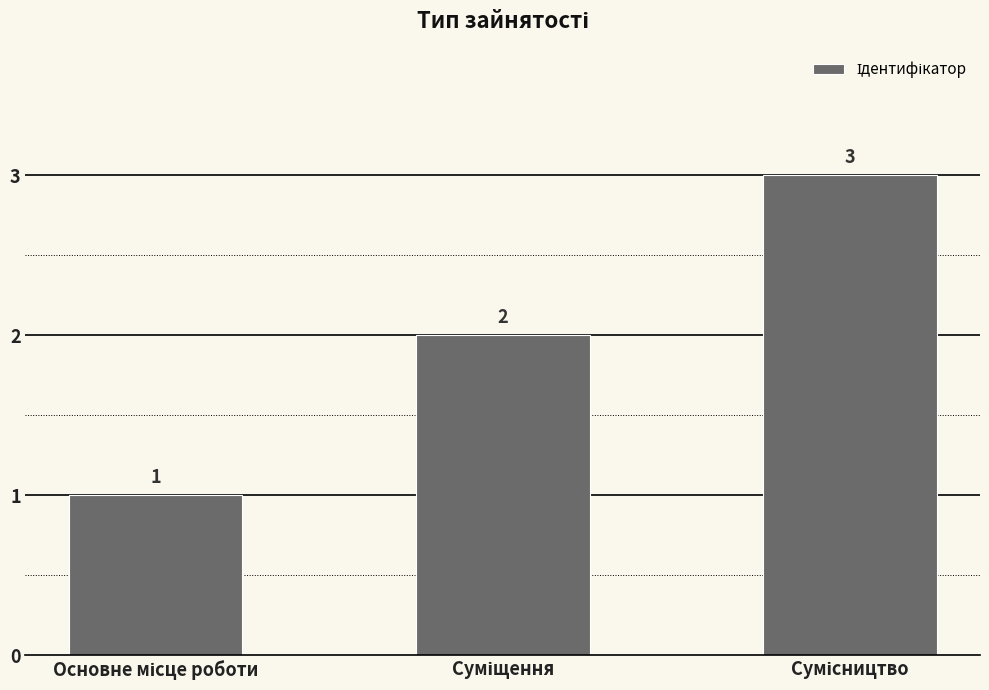

What is the greatest value displayed?

3